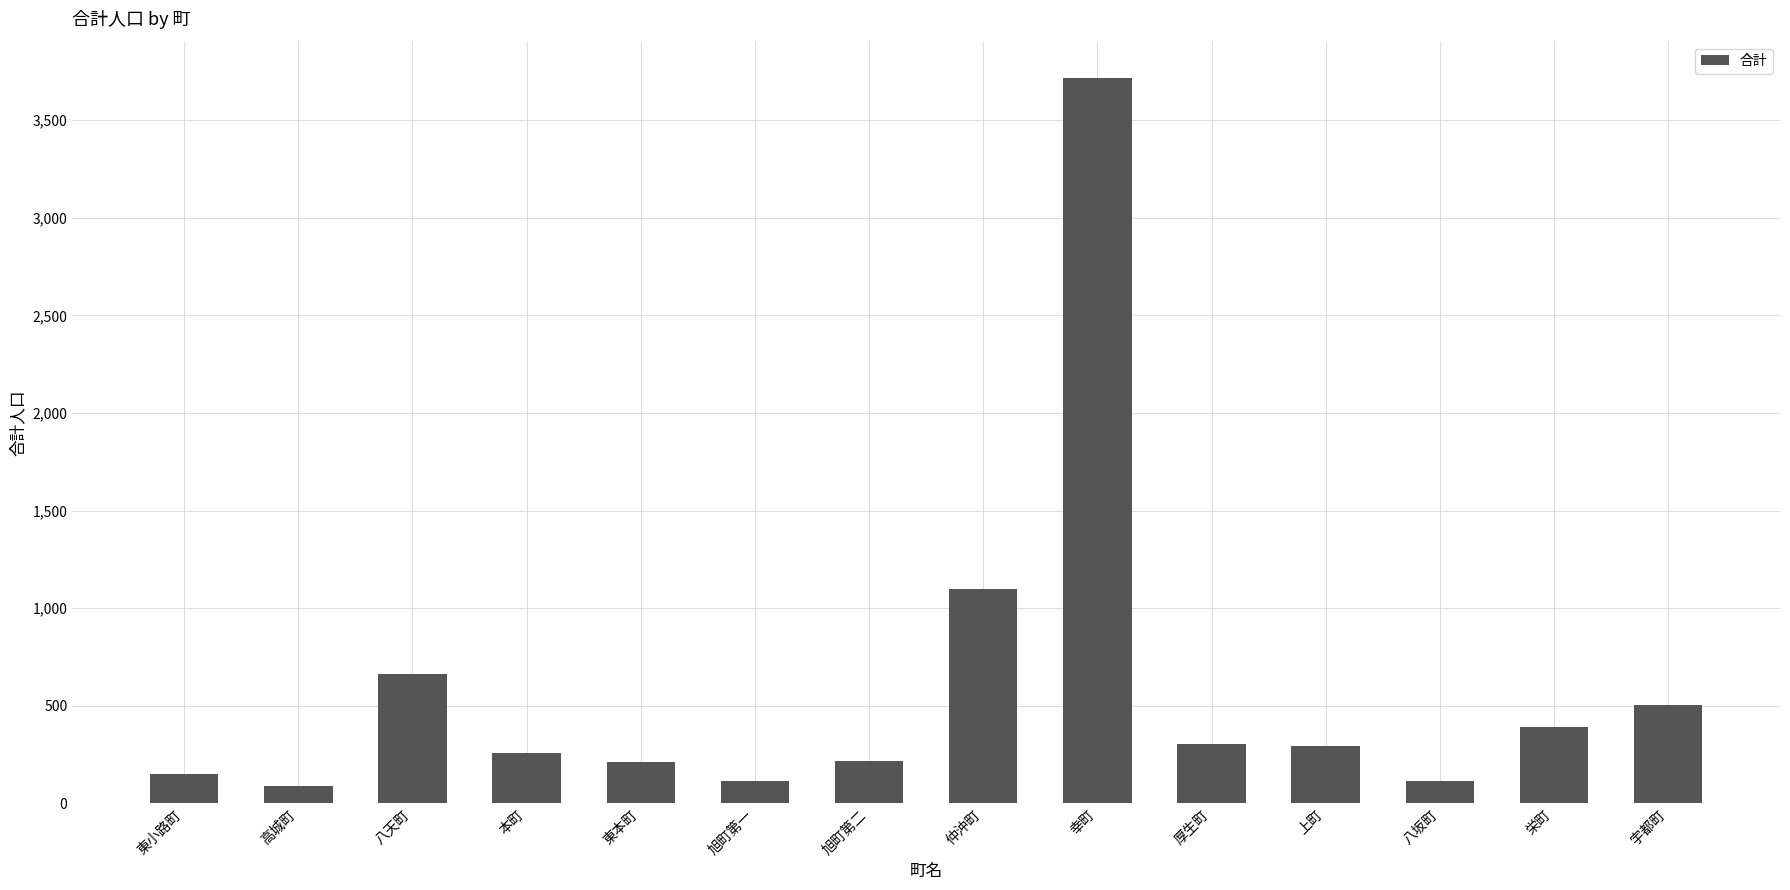

What is the sum of all values?

8122